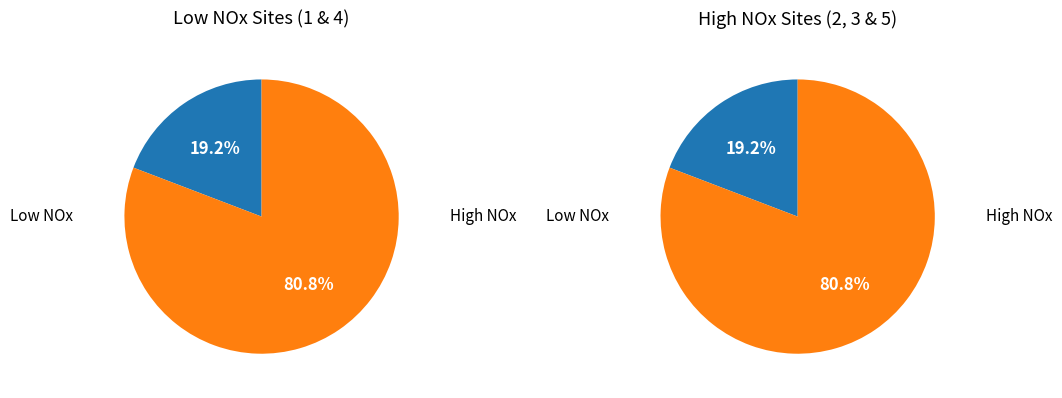

Is 6 the majority of the pie?

No